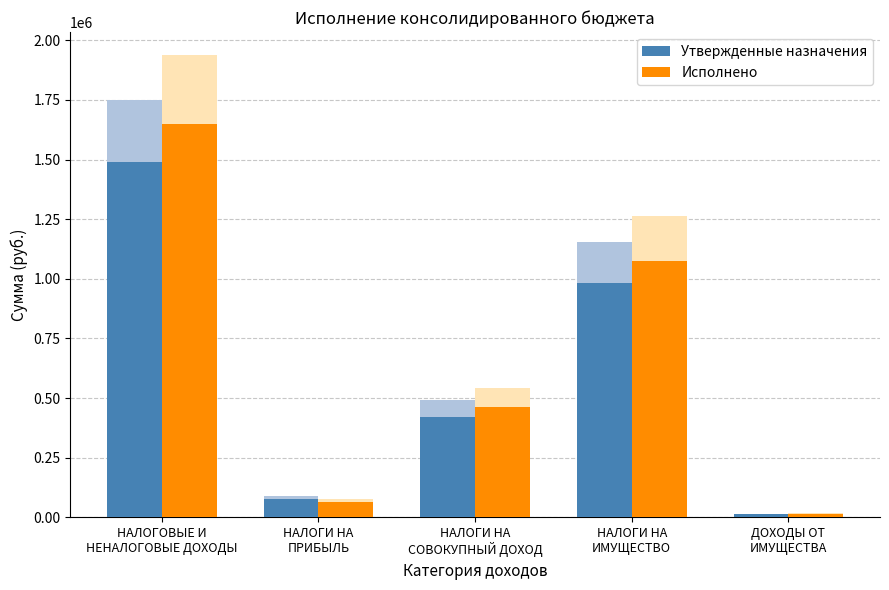

What value does the Исполнено series have at НАЛОГИ НА
СОВОКУПНЫЙ ДОХОД?

460946.4